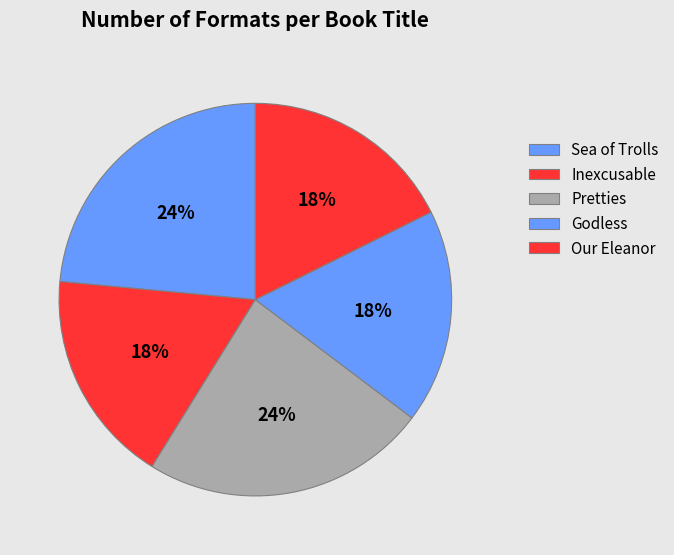

Rank the categories by value from lowest to highest.

Inexcusable, Godless, Our Eleanor, Sea of Trolls, Pretties